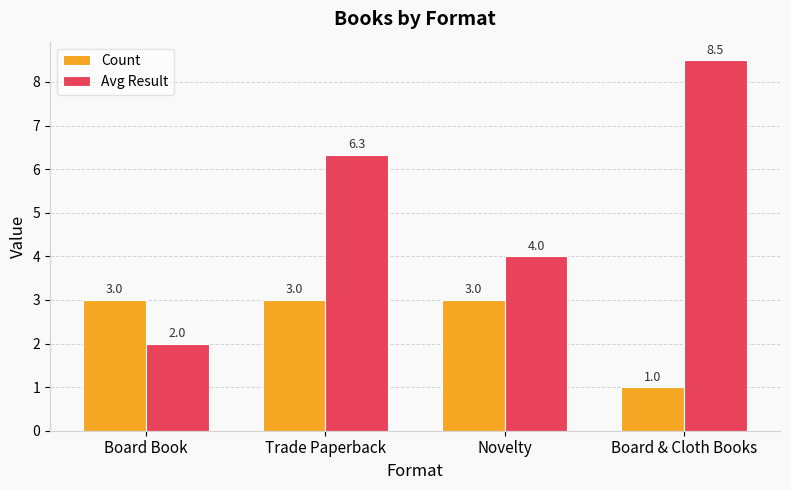

What is the value of the Count bar at the 1st from the left?

3.0